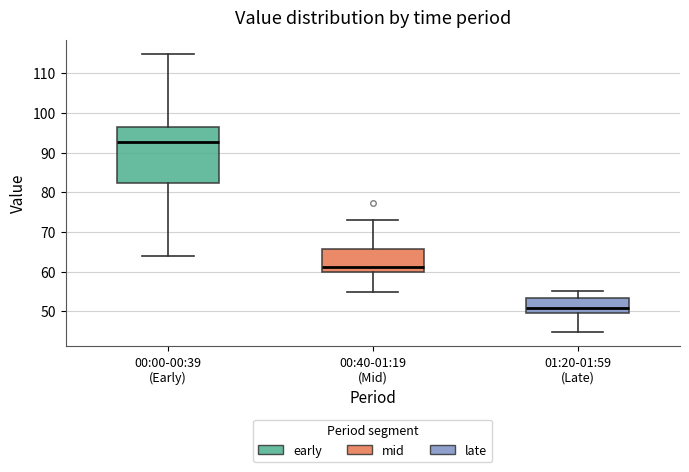

Reading left to right, read every box against the y-axis: the position of its median line, the range the box covers, and the ends of its whiskers. The values are not printed on the chart, so give them approximately, as read against the axis.

00:00-00:39 (Early): median 93, box 82 to 96, whiskers 64 to 115
00:40-01:19 (Mid): median 61, box 60 to 66, whiskers 55 to 73
01:20-01:59 (Late): median 51, box 50 to 53, whiskers 45 to 55